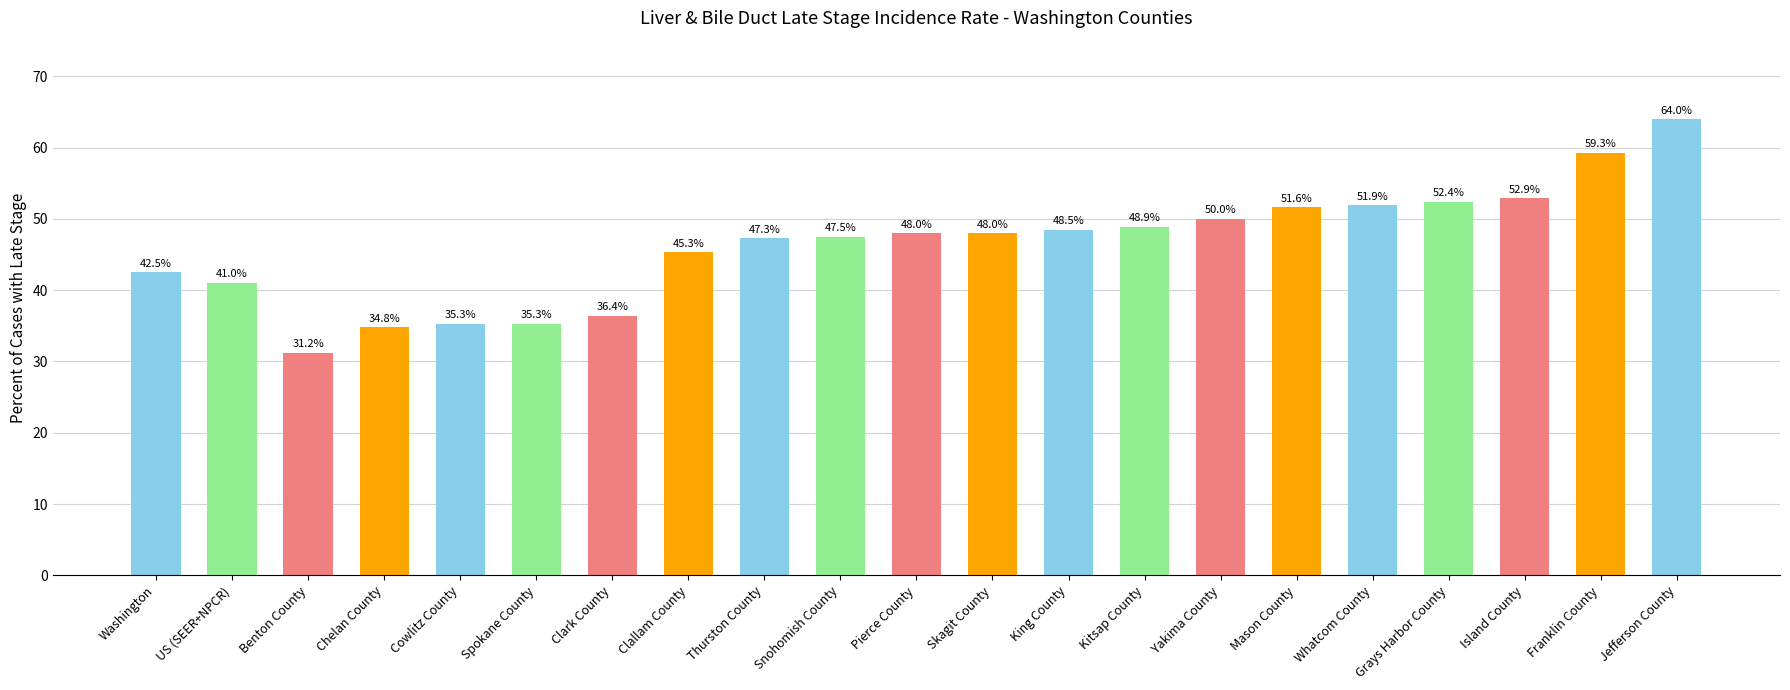

Where is the data nearest to the value 47?

Thurston County